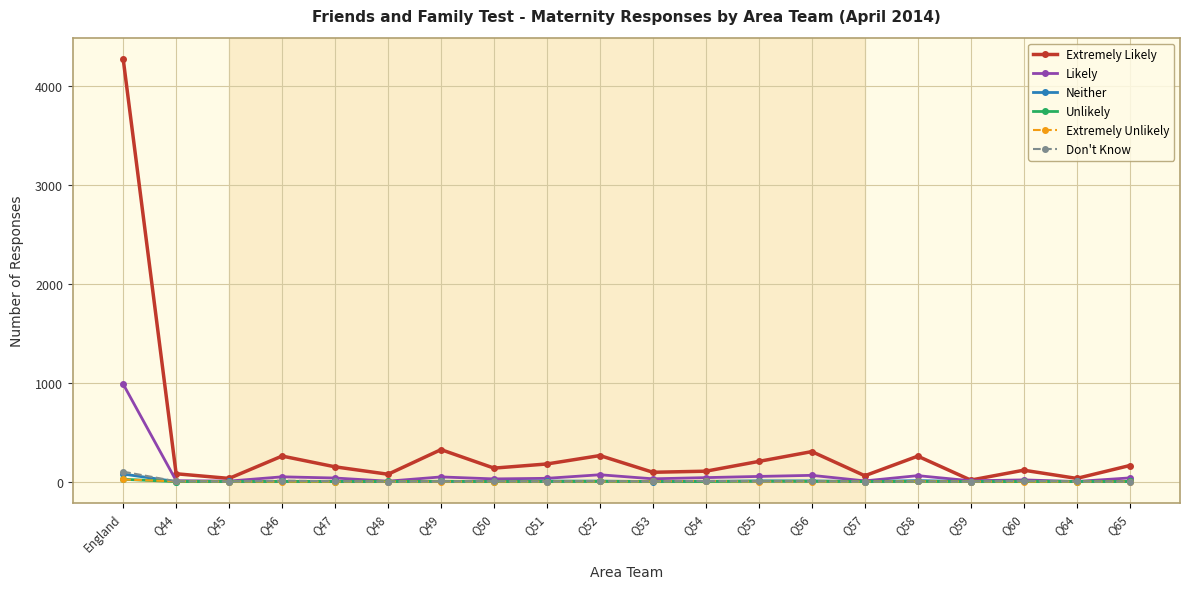

What is the difference between the maximum and second lowest values in the Don't Know series?

100